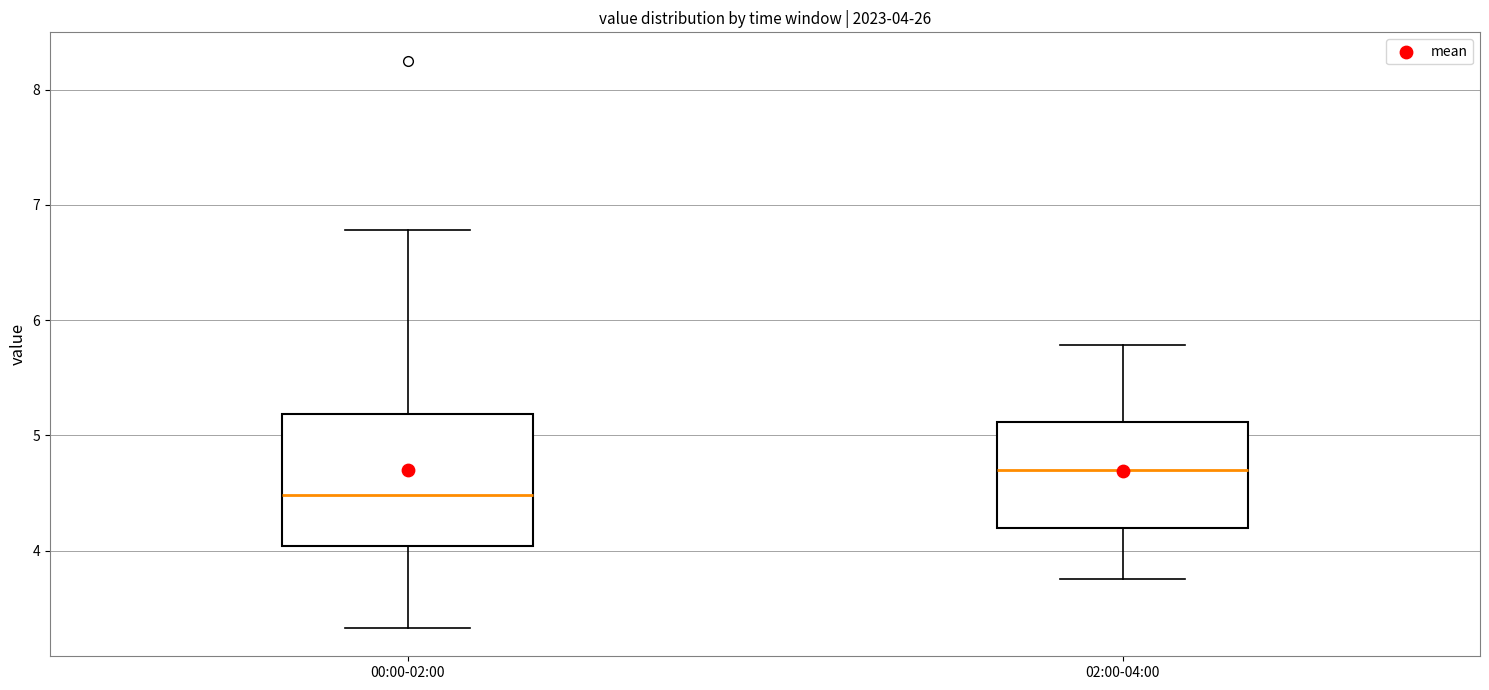

Which box has the lowest median line?

00:00-02:00